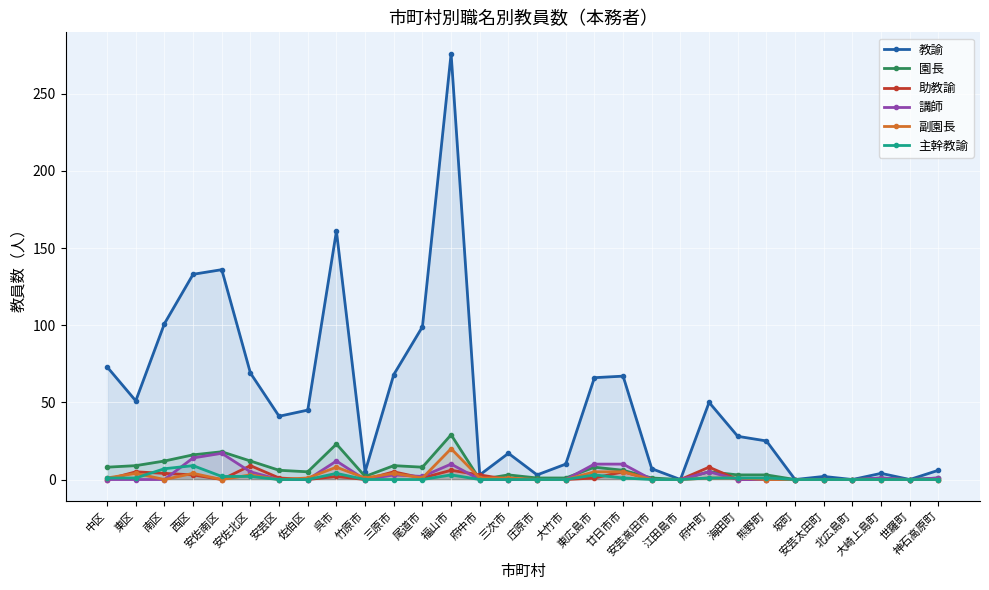

What is the sum of all 副園長 values?

61